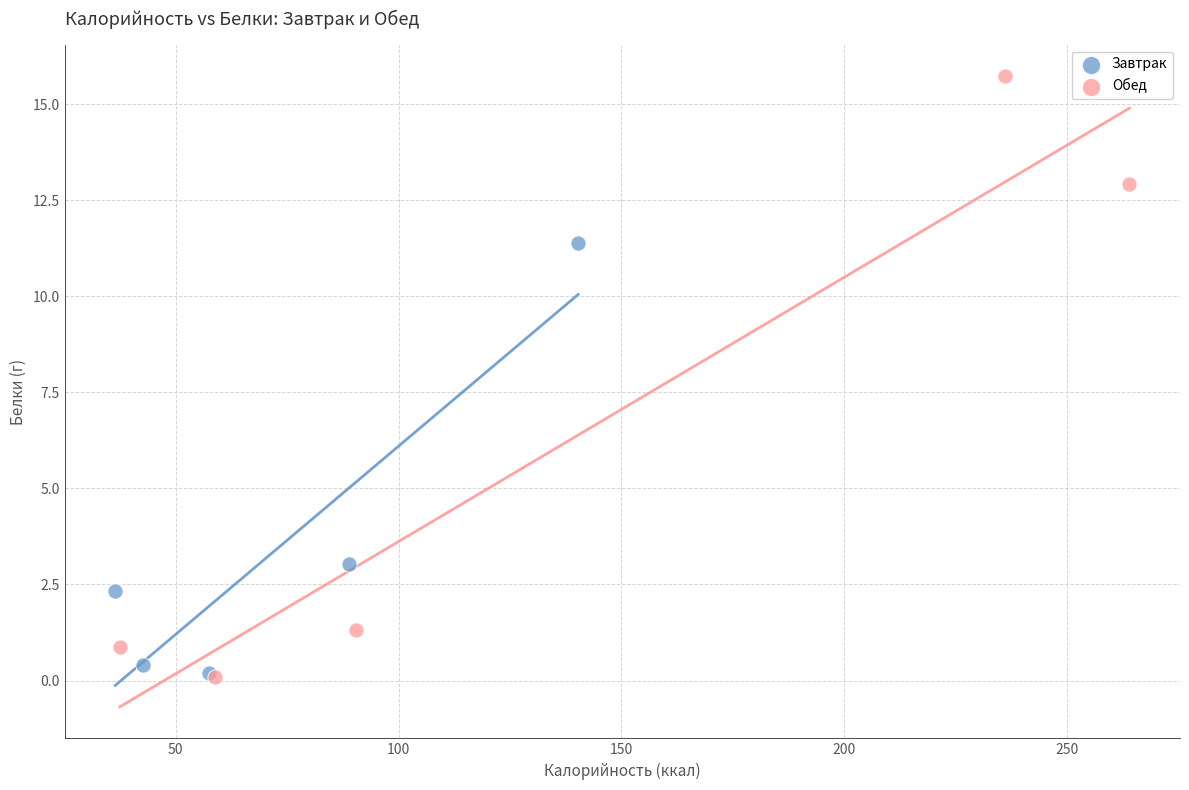

What are all the series names shown in the legend?

Завтрак, Обед